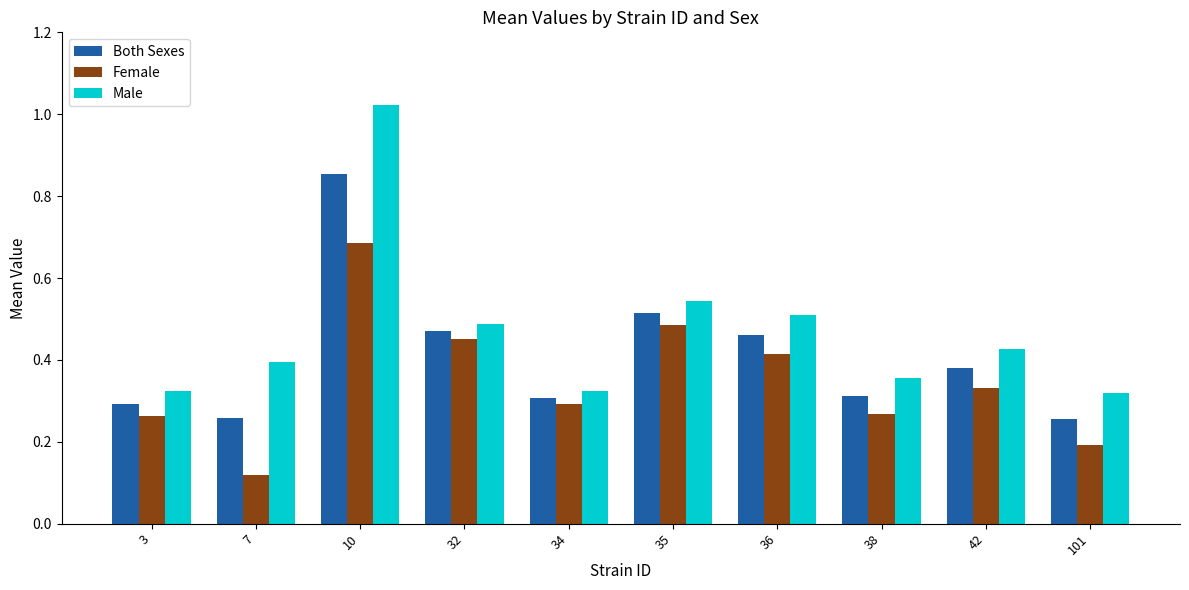

Does the chart contain stacked bars?

No